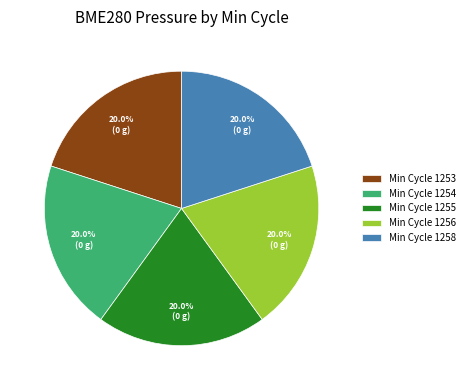

What portion of the pie excludes Min Cycle 1256?

80.0%